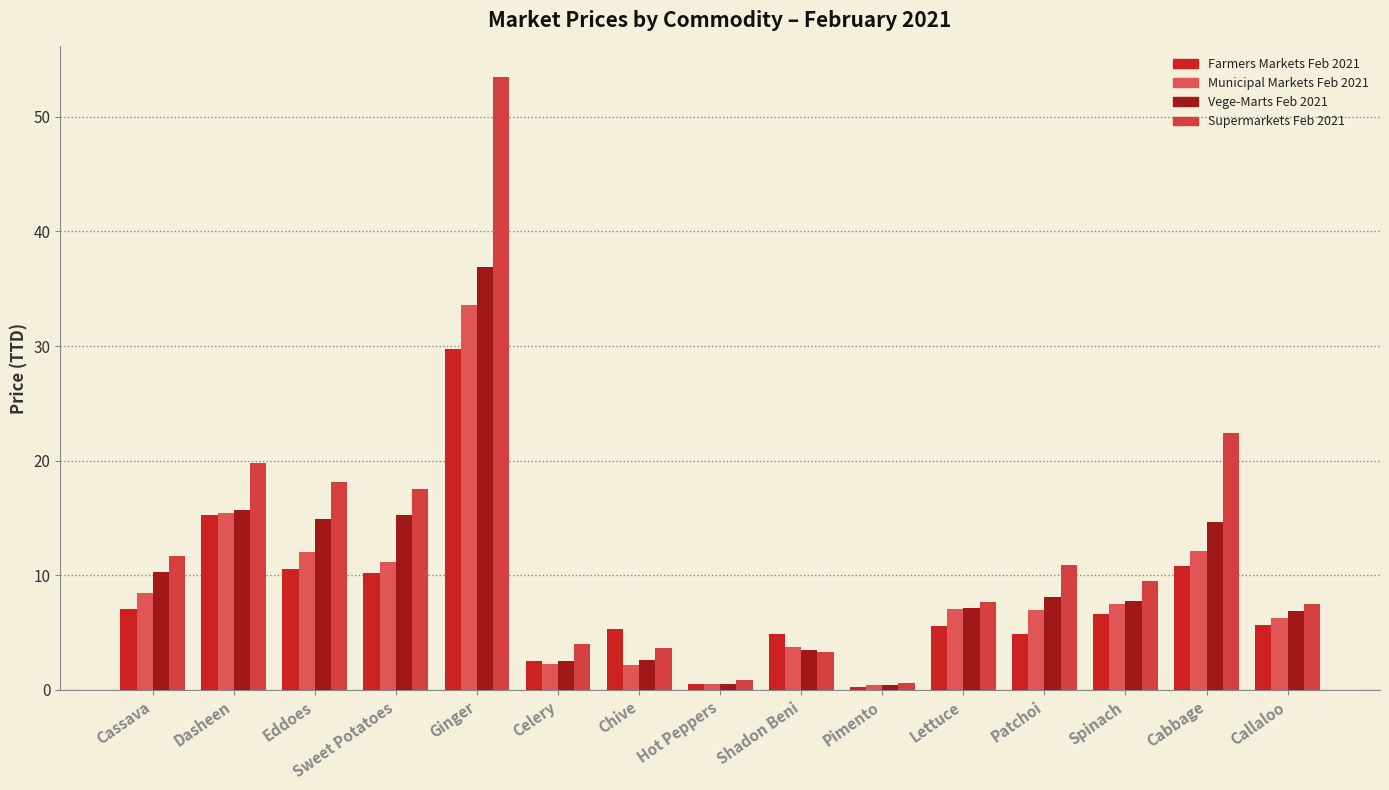

How many data points in Supermarkets Feb 2021 are above 9?

8